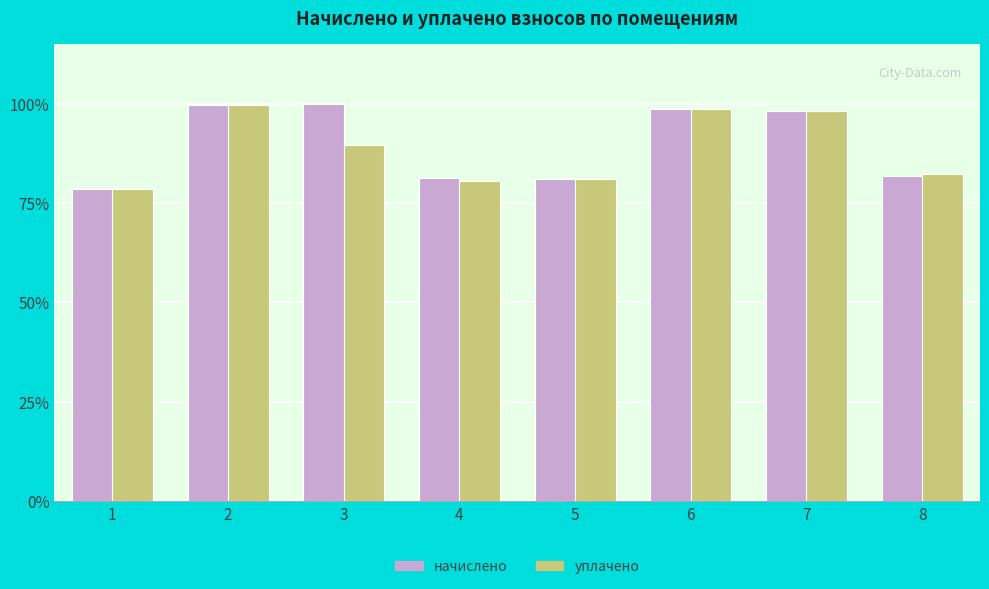

Does the chart contain any negative values?

No